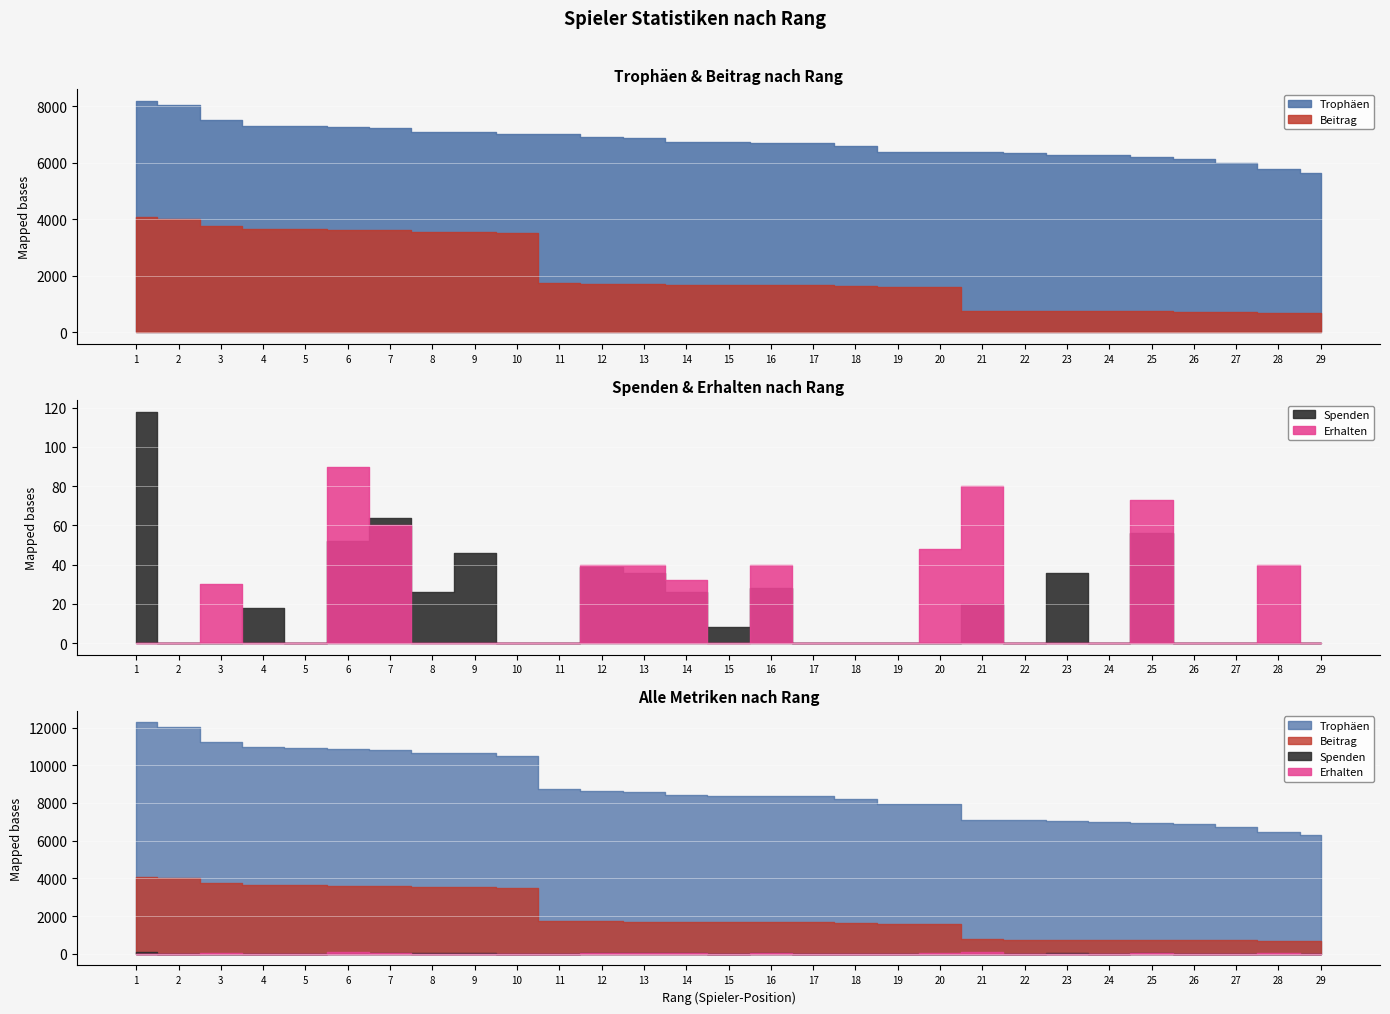

Count the number of categories in the chart.

29